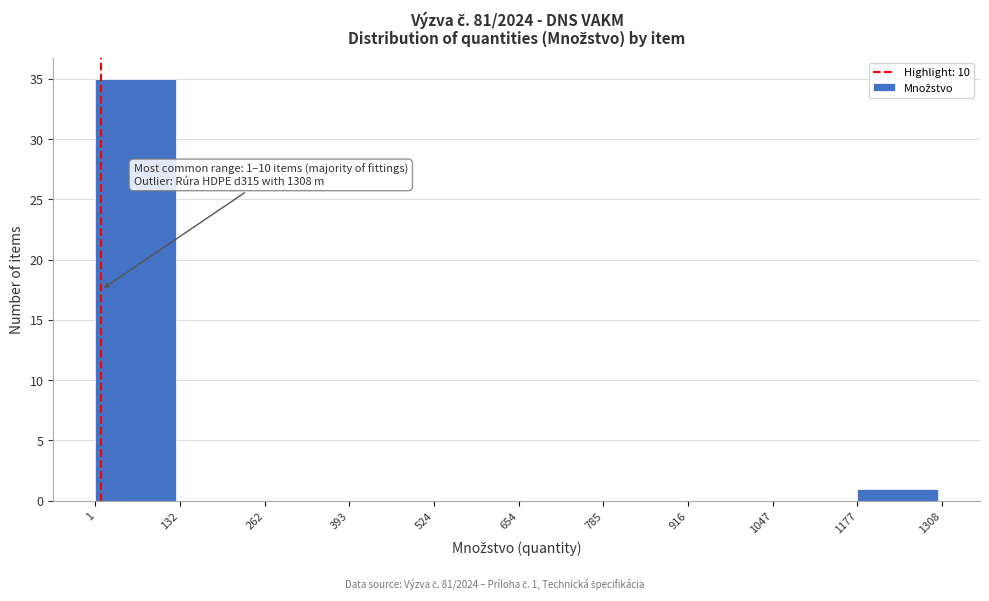

Over which range of the x-axis is the bar tallest?

1 to 132